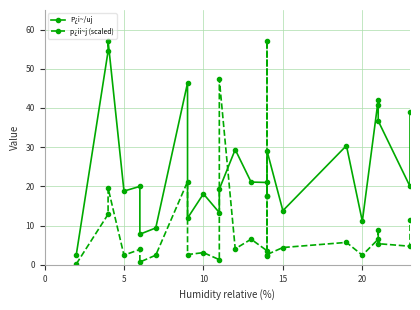

How many categories are shown in the chart?

40